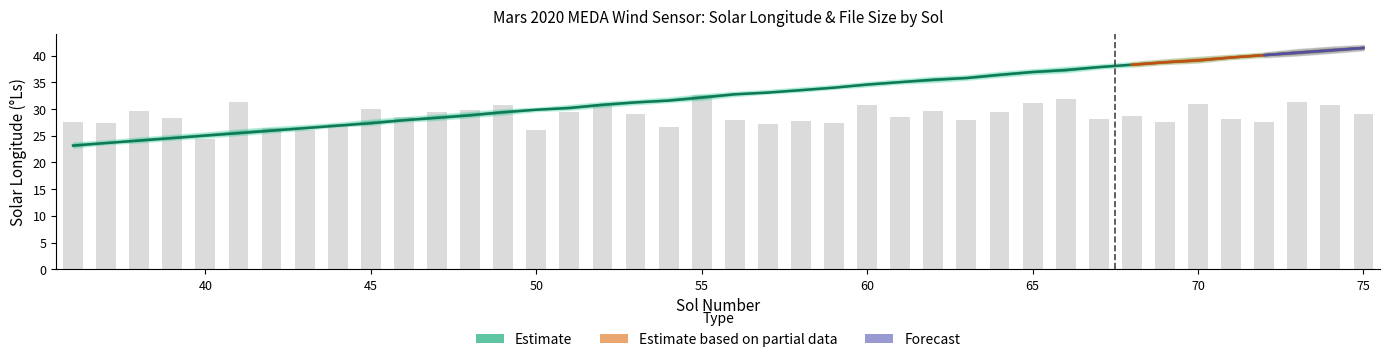

What is the approximate value of Ls at 66?

37.3